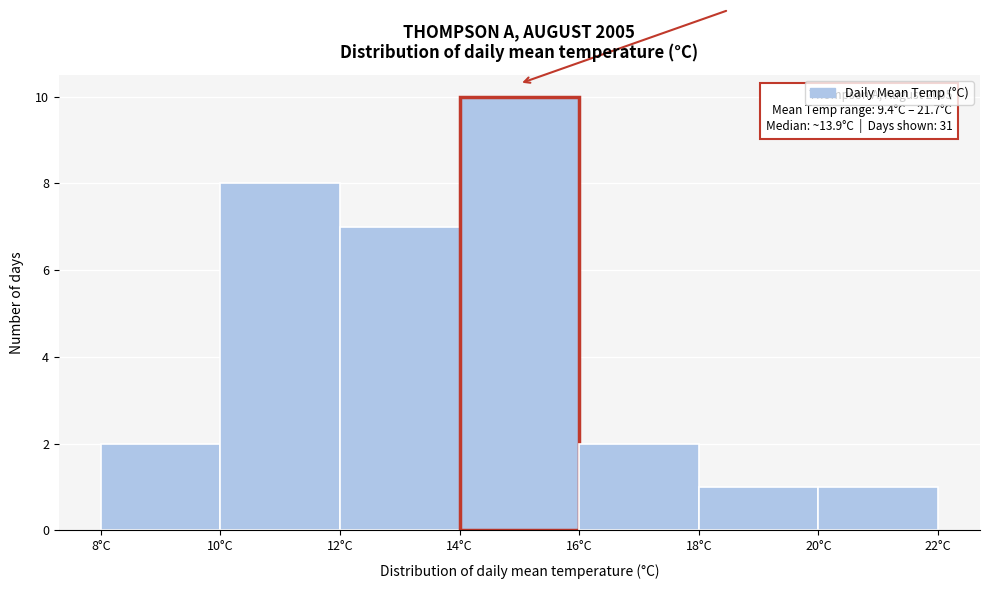

Which range on the x-axis has the tallest bar?

14 to 16